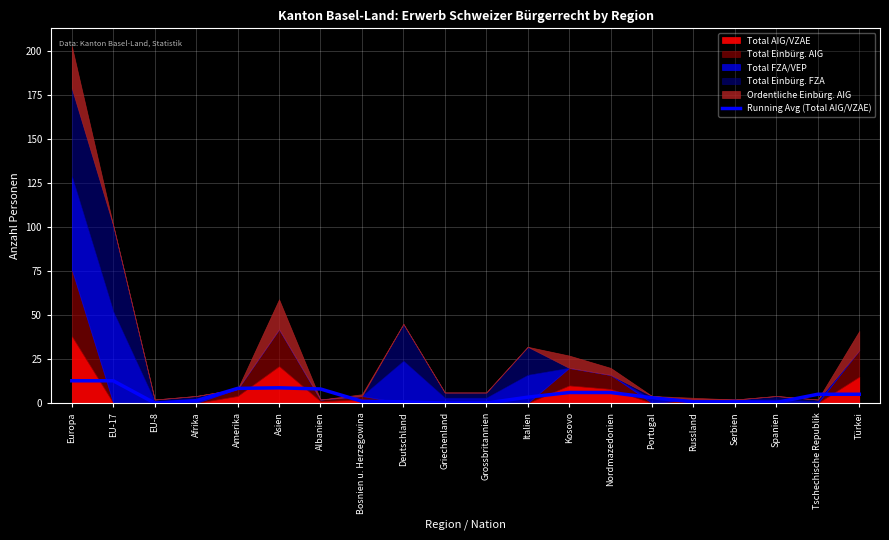

At which category does the chart reach its peak across all series?

Europa